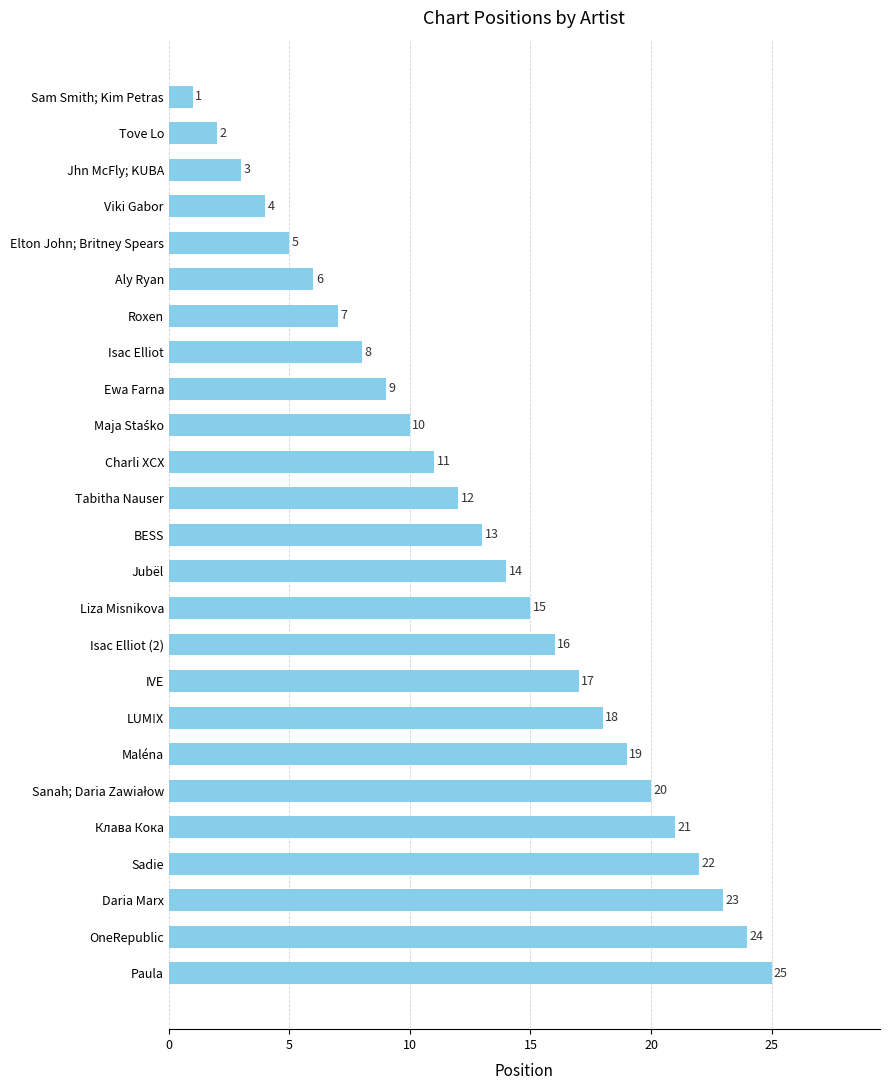

At which label is the value closest to 13?

BESS